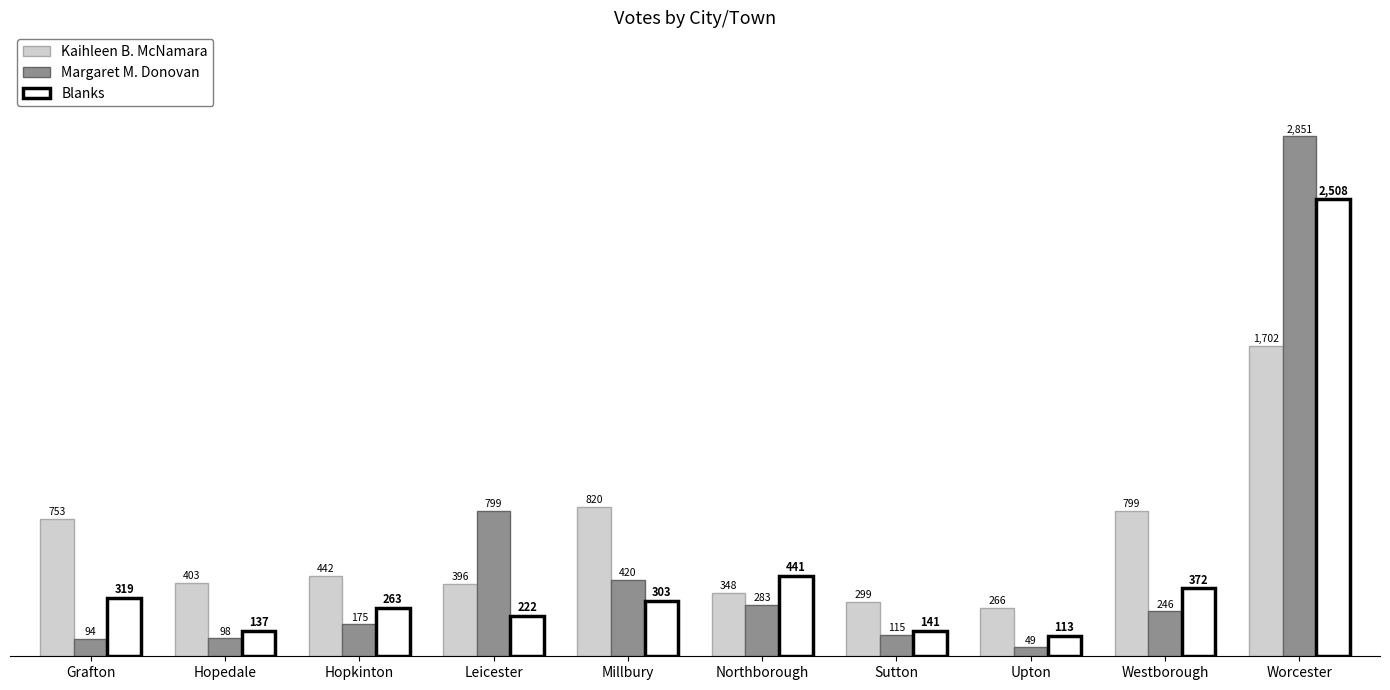

Is it true that Margaret M. Donovan equals 799 at Leicester?

True